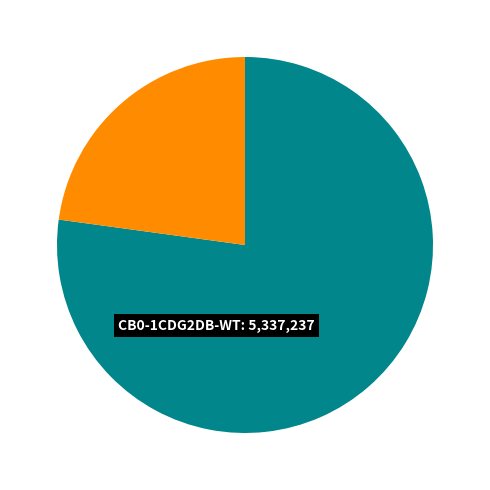

Does any single category account for the majority?

Yes